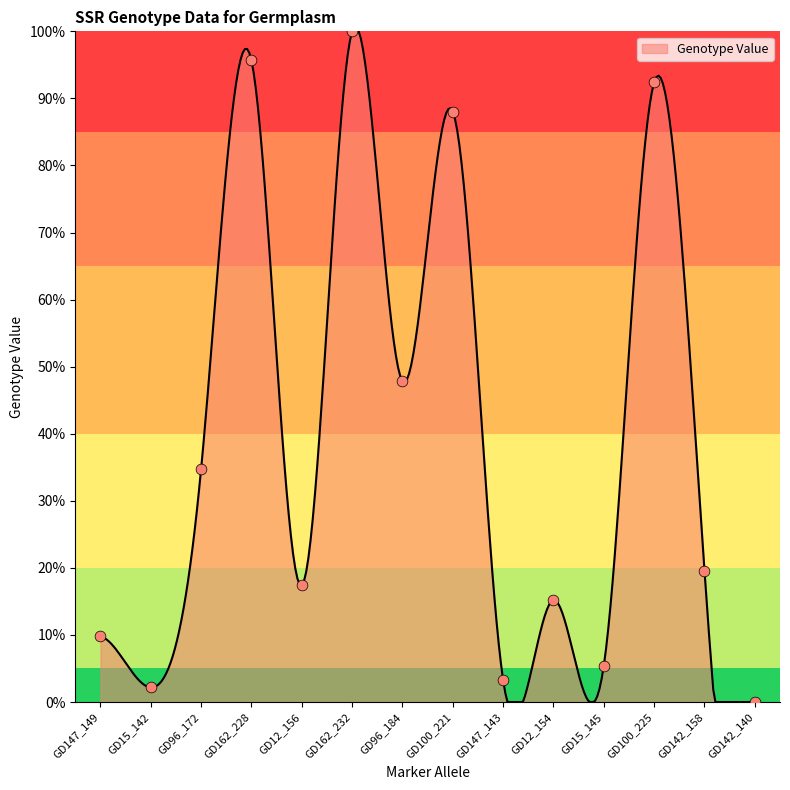

What is the greatest value displayed?

100.0